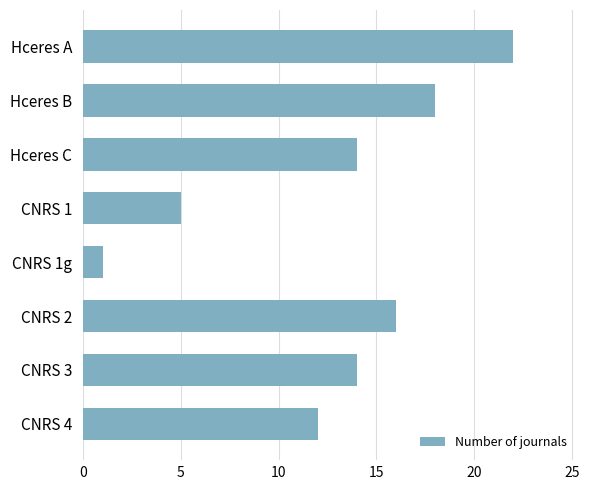

What is the maximum value shown in the chart?

22